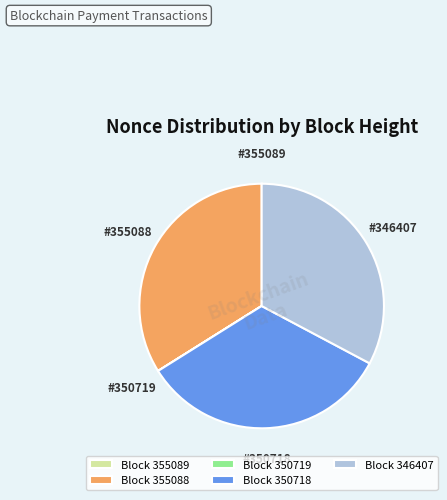

Which has a higher value, Block 346407 or Block 355088?

Block 355088